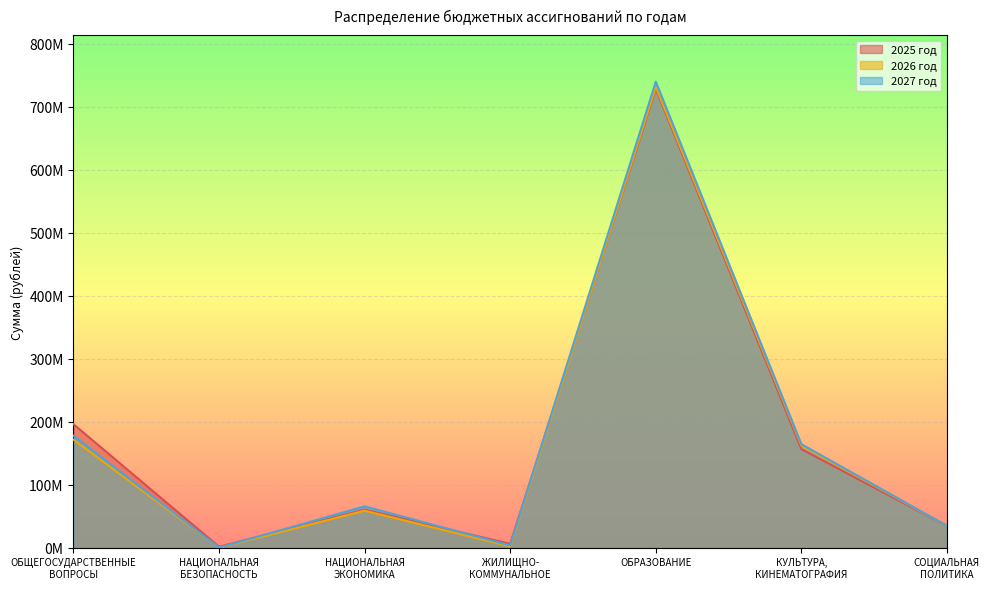

True or false: 2026 год and 2027 год intersect in this chart.

False